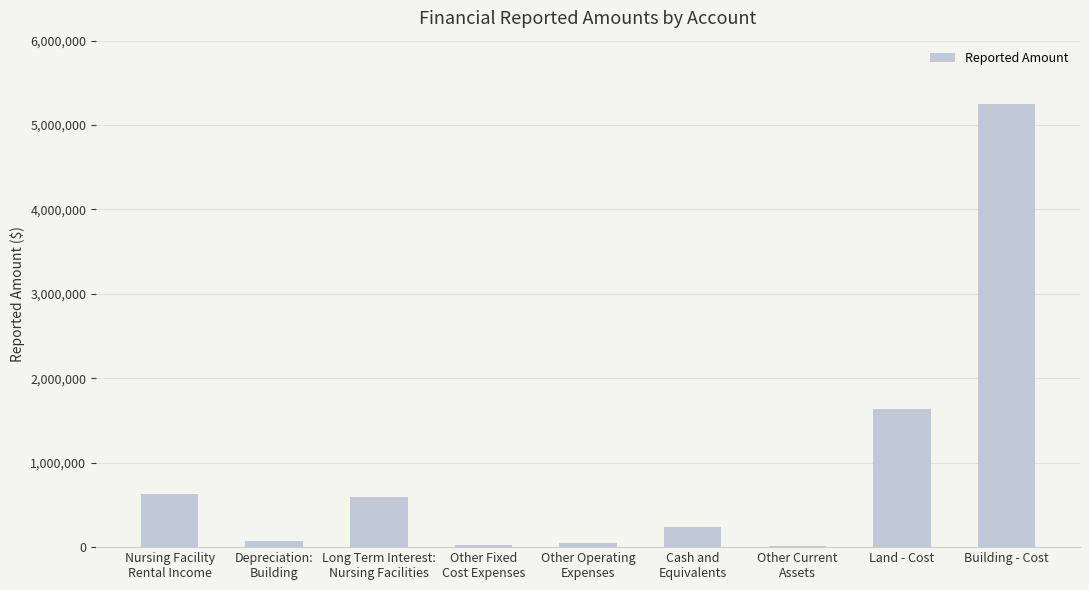

Between Building - Cost and Cash and
Equivalents, which is larger?

Building - Cost